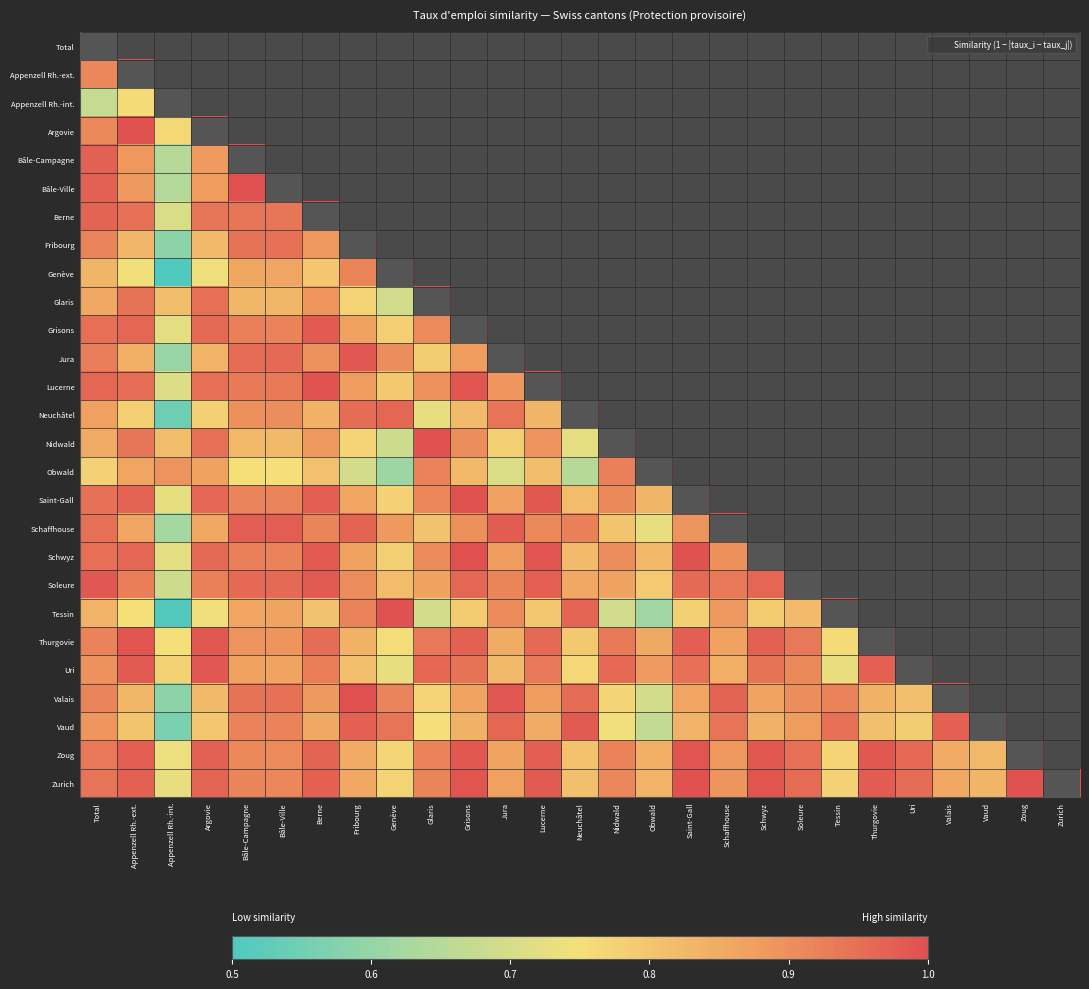

Between Saint-Gall and Berne, which is larger?

Berne